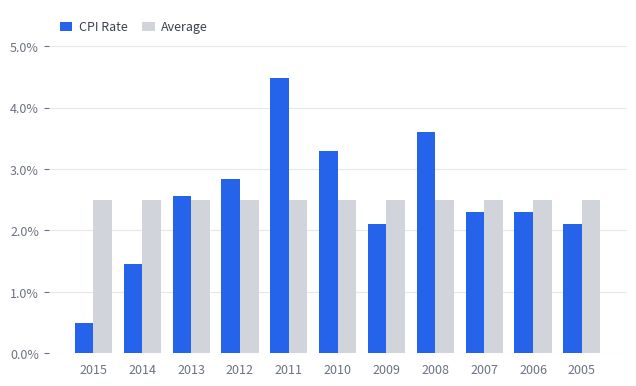

Which category has the lowest value across all series?

2015